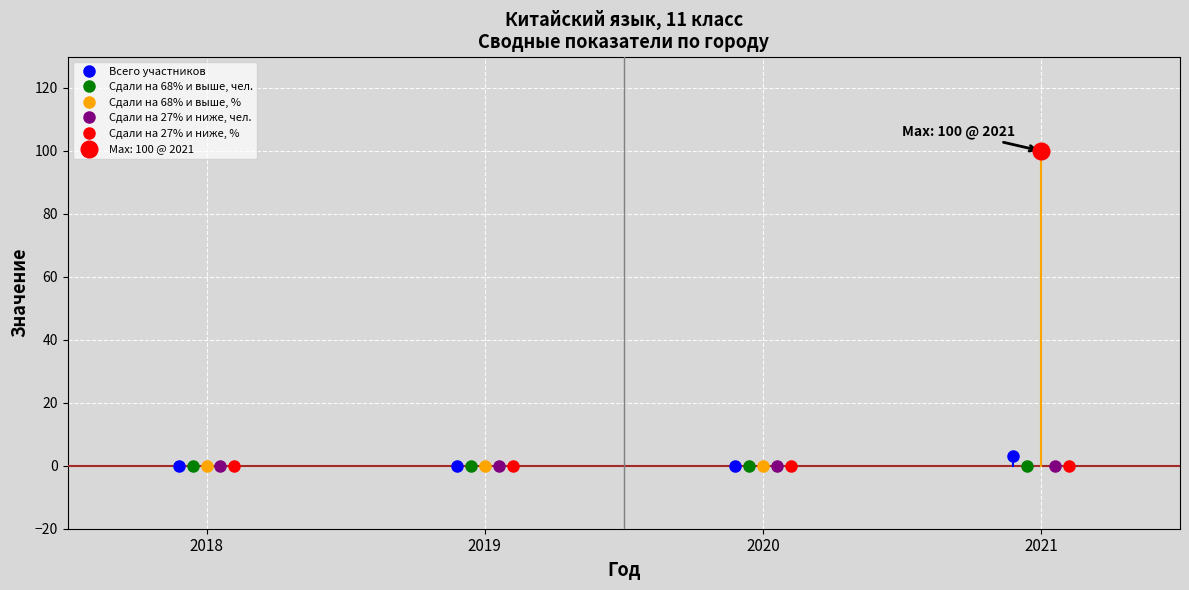

True or false: Сдали на 27% и ниже, % and Сдали на 27% и ниже, чел. cross at least once.

False